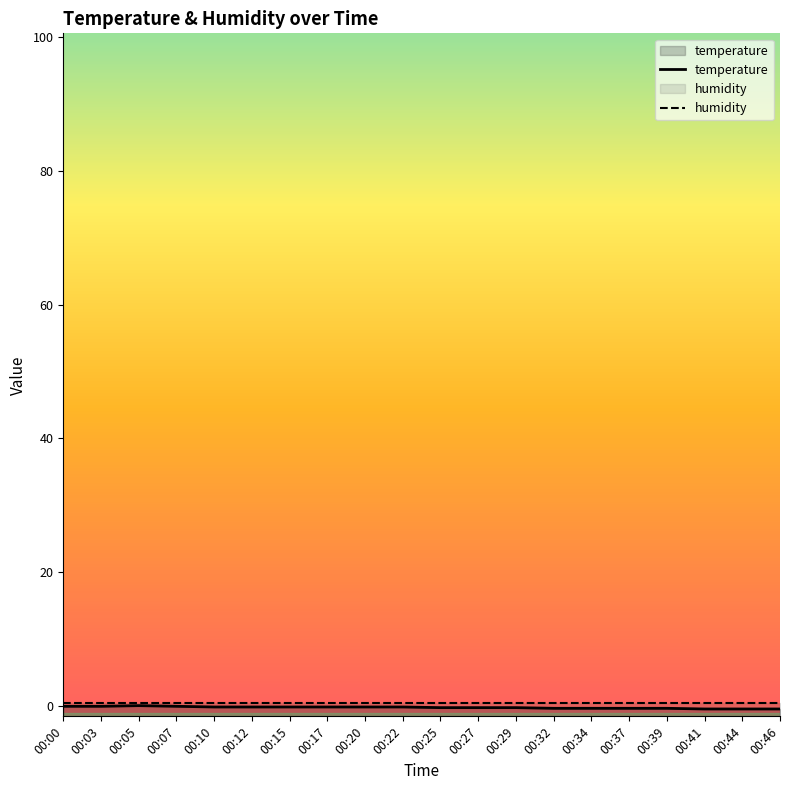

What is the difference between the second highest and second lowest values in the temperature series?

0.4